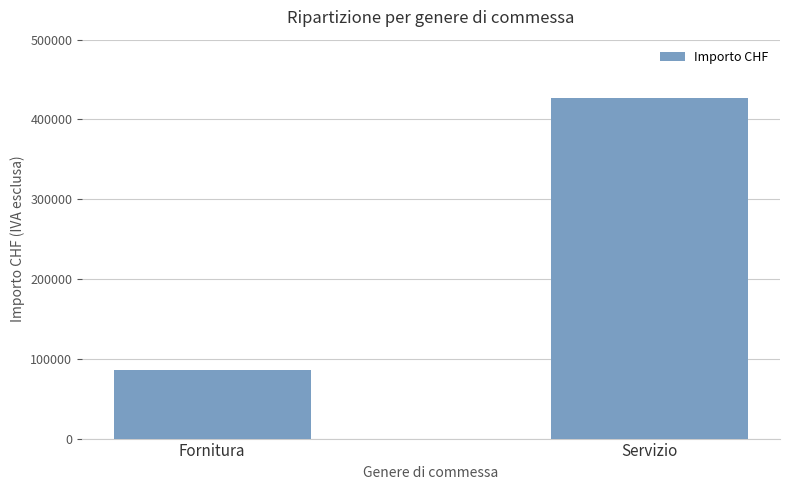

Reading right to left, what are all the values shown in this chart?

427096.7	85608.4